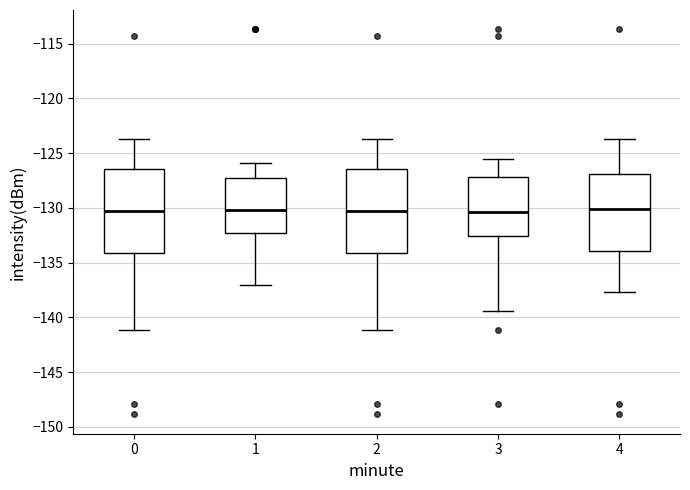

Where does the lower whisker of the box at x = 3 end on the y-axis? The values are not printed on the chart, so give them approximately, as read against the axis.

-139.5